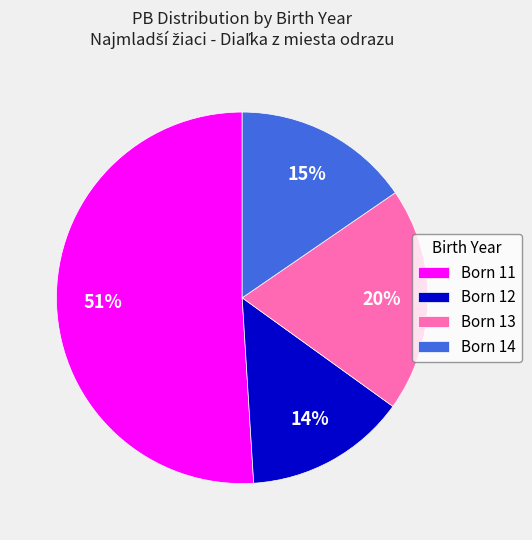

Count the number of slices in the pie.

4